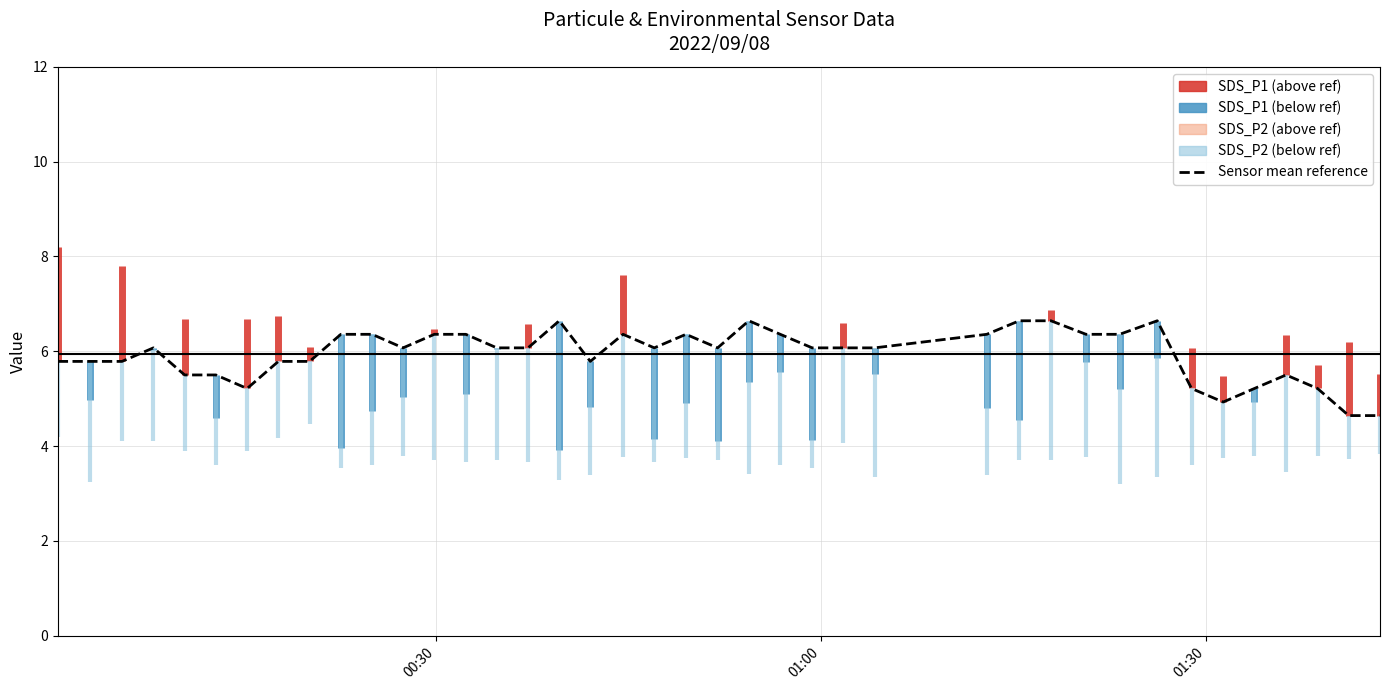

Is it true that the value at 28 is 2.0?

False